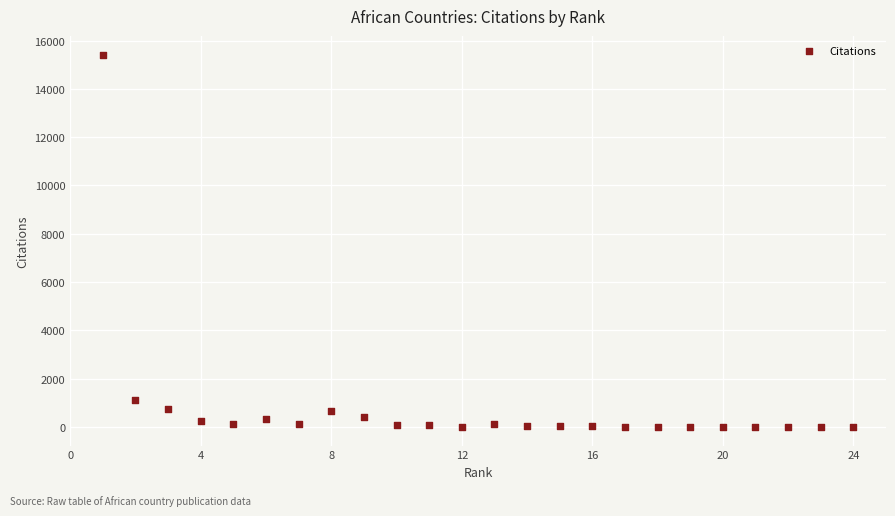

What is the range of X values (max minus min)?

23